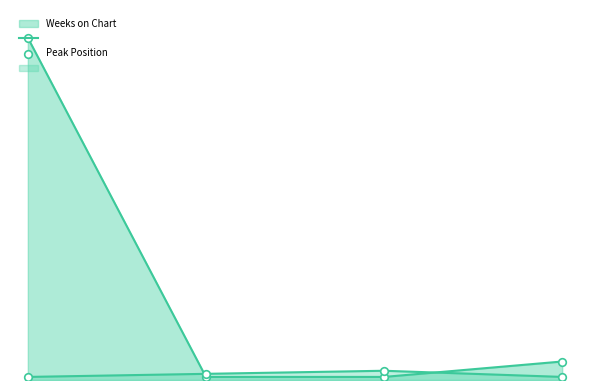

Which series reaches the maximum Y coordinate?

Weeks on Chart line